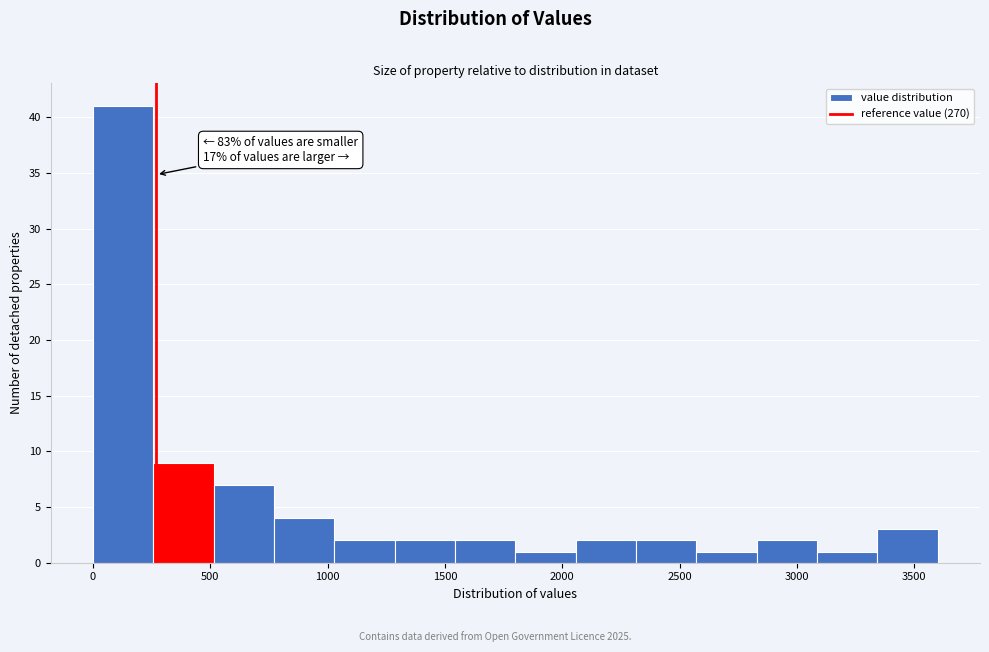

Over which range of the x-axis is the bar tallest?

0 to 250